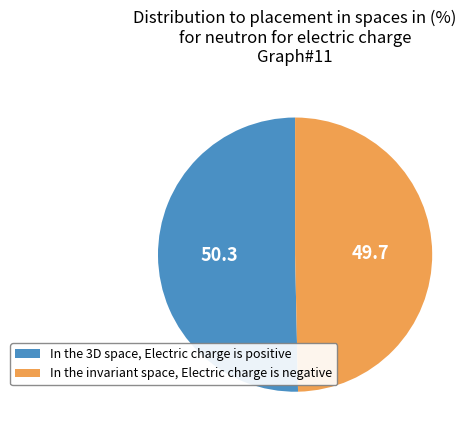

Which slice is the largest?

In the 3D space, Electric charge is positive